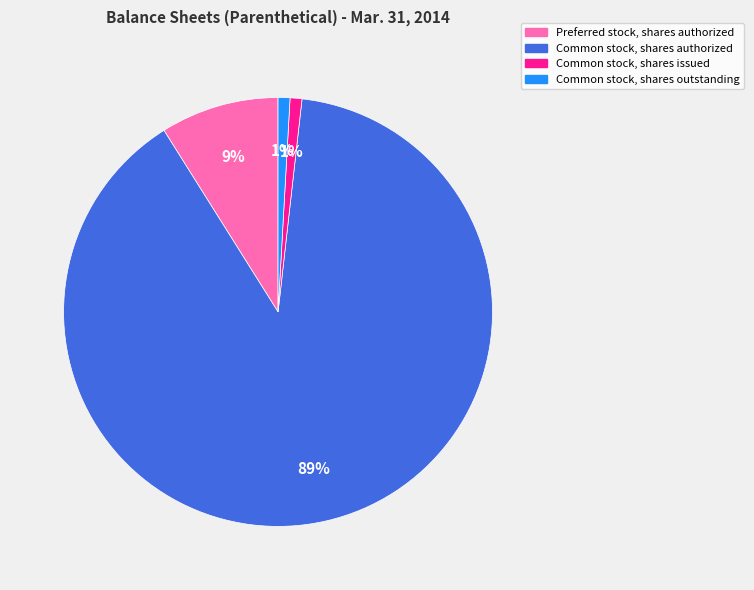

Do Common stock, shares authorized and Common stock, shares outstanding together represent more than half of the pie?

Yes